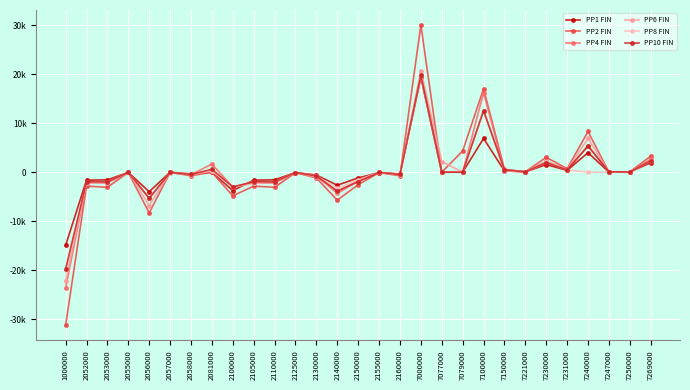

Which series has the largest total across all categories?

PP6 FIN